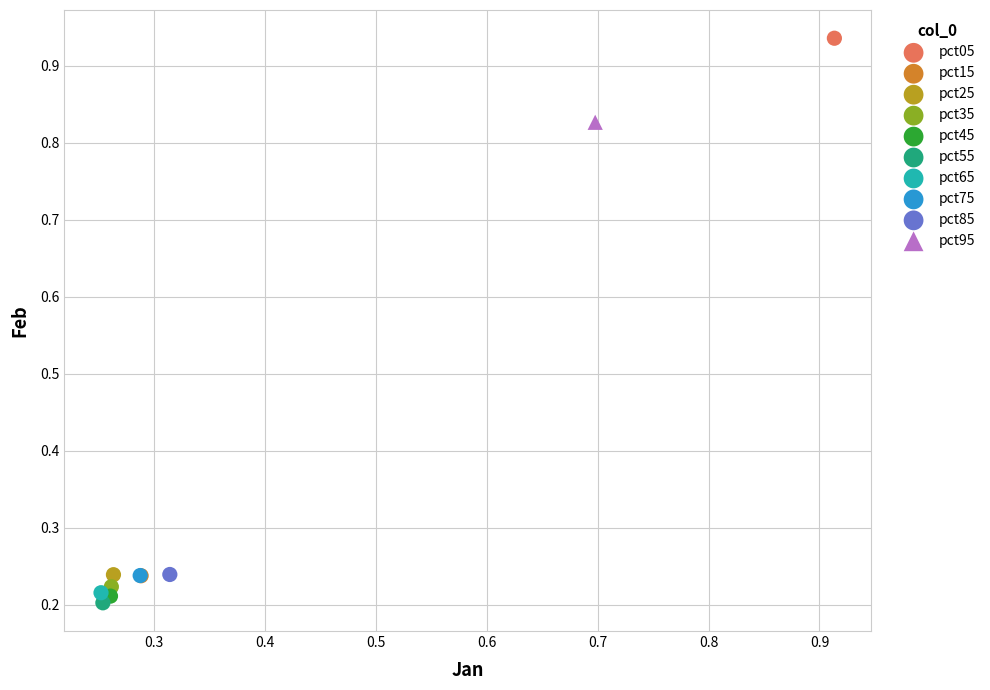

What are all the series names shown in the legend?

pct05, pct15, pct25, pct35, pct45, pct55, pct65, pct75, pct85, pct95